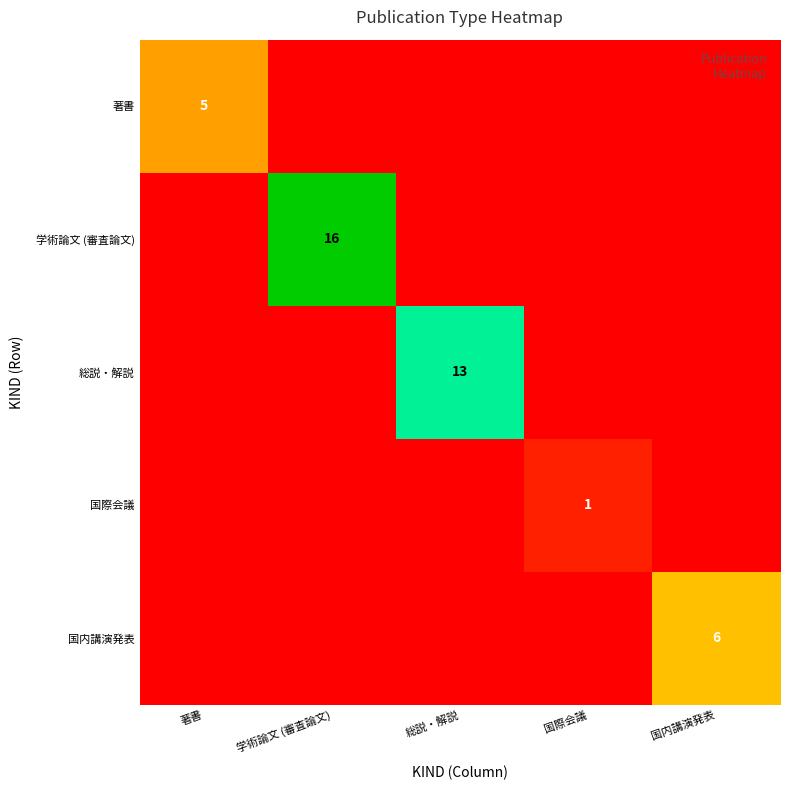

True or false: 学術論文 (審査論文) has a value of 10 at 学術論文 (審査論文).

False